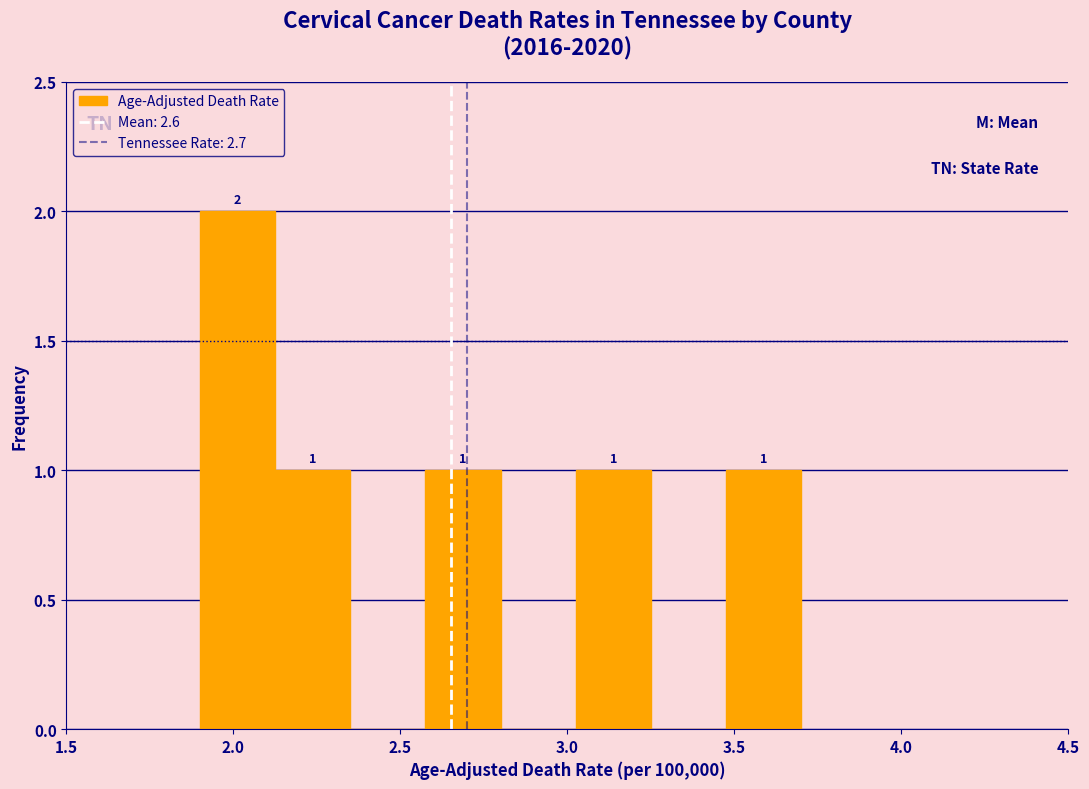

Which range on the x-axis has the tallest bar?

1.900 to 2.125